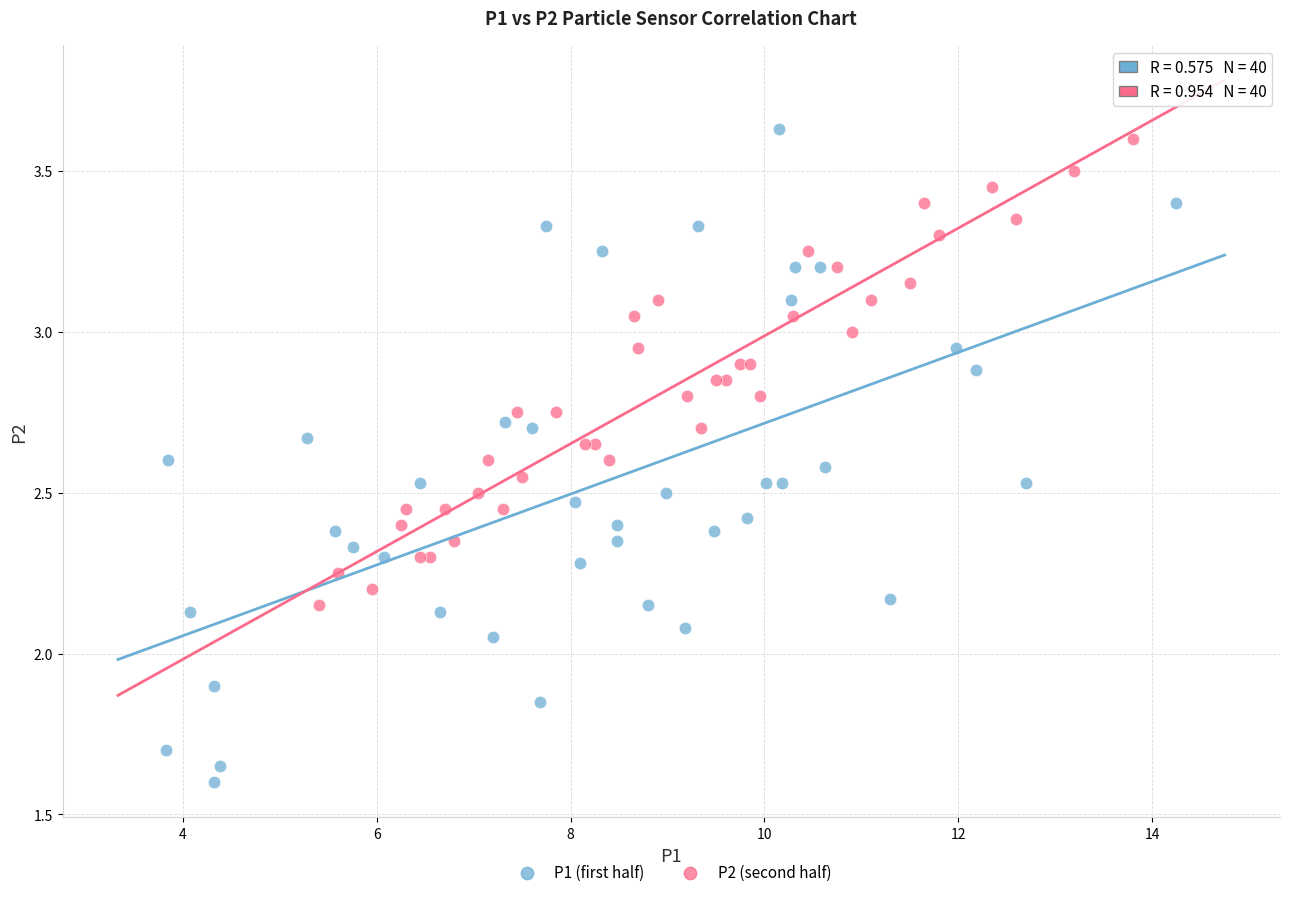

Which series has the largest Y range (max minus min)?

P1 (first half)